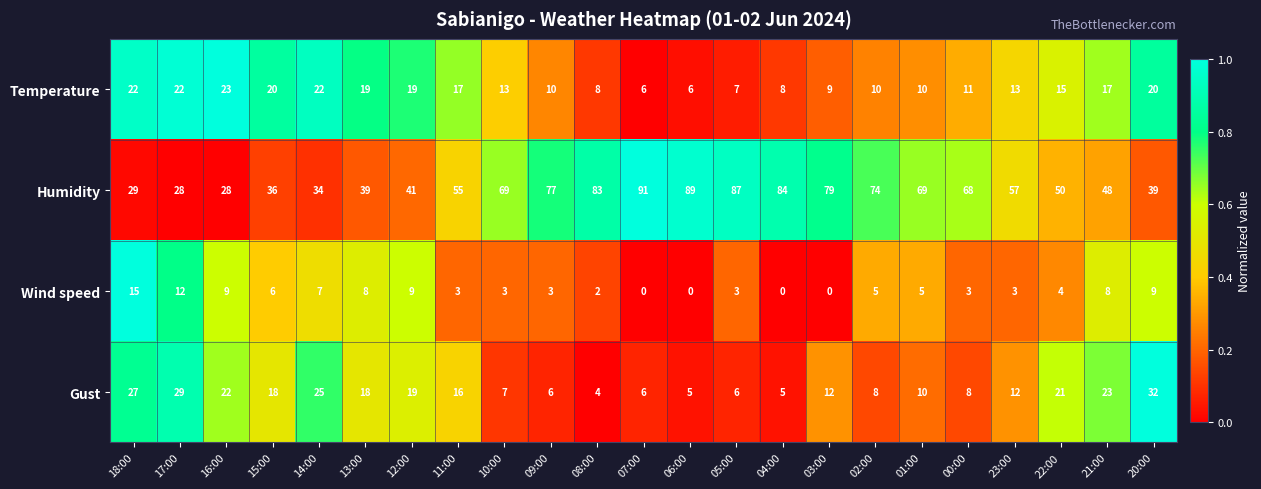

List the series in order of their peak value, highest first.

Humidity, Gust, Temperature, Wind speed